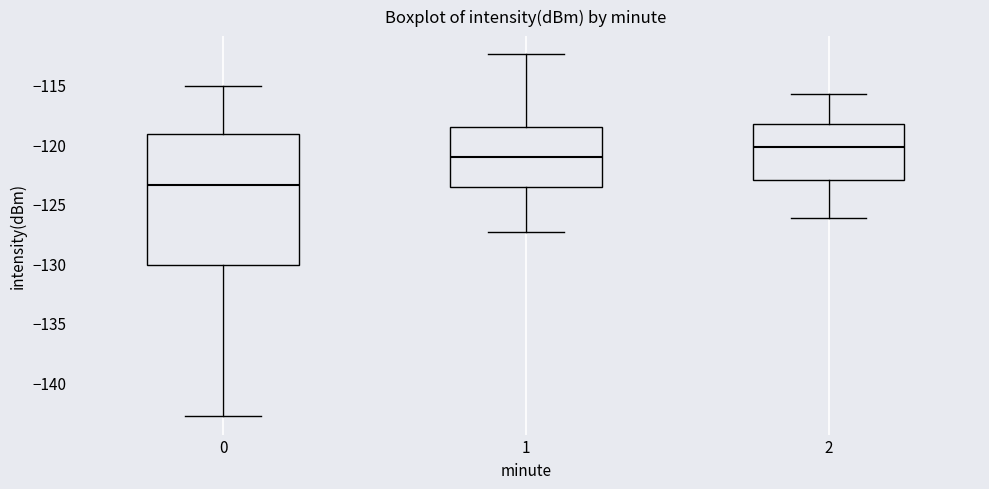

Comparing the boxes themselves (not the whiskers), which one is the tallest?

0